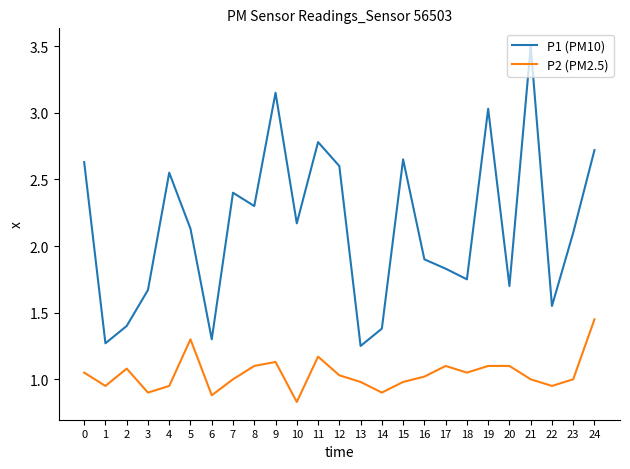

What is the difference between the highest and lowest values at 6?

0.4